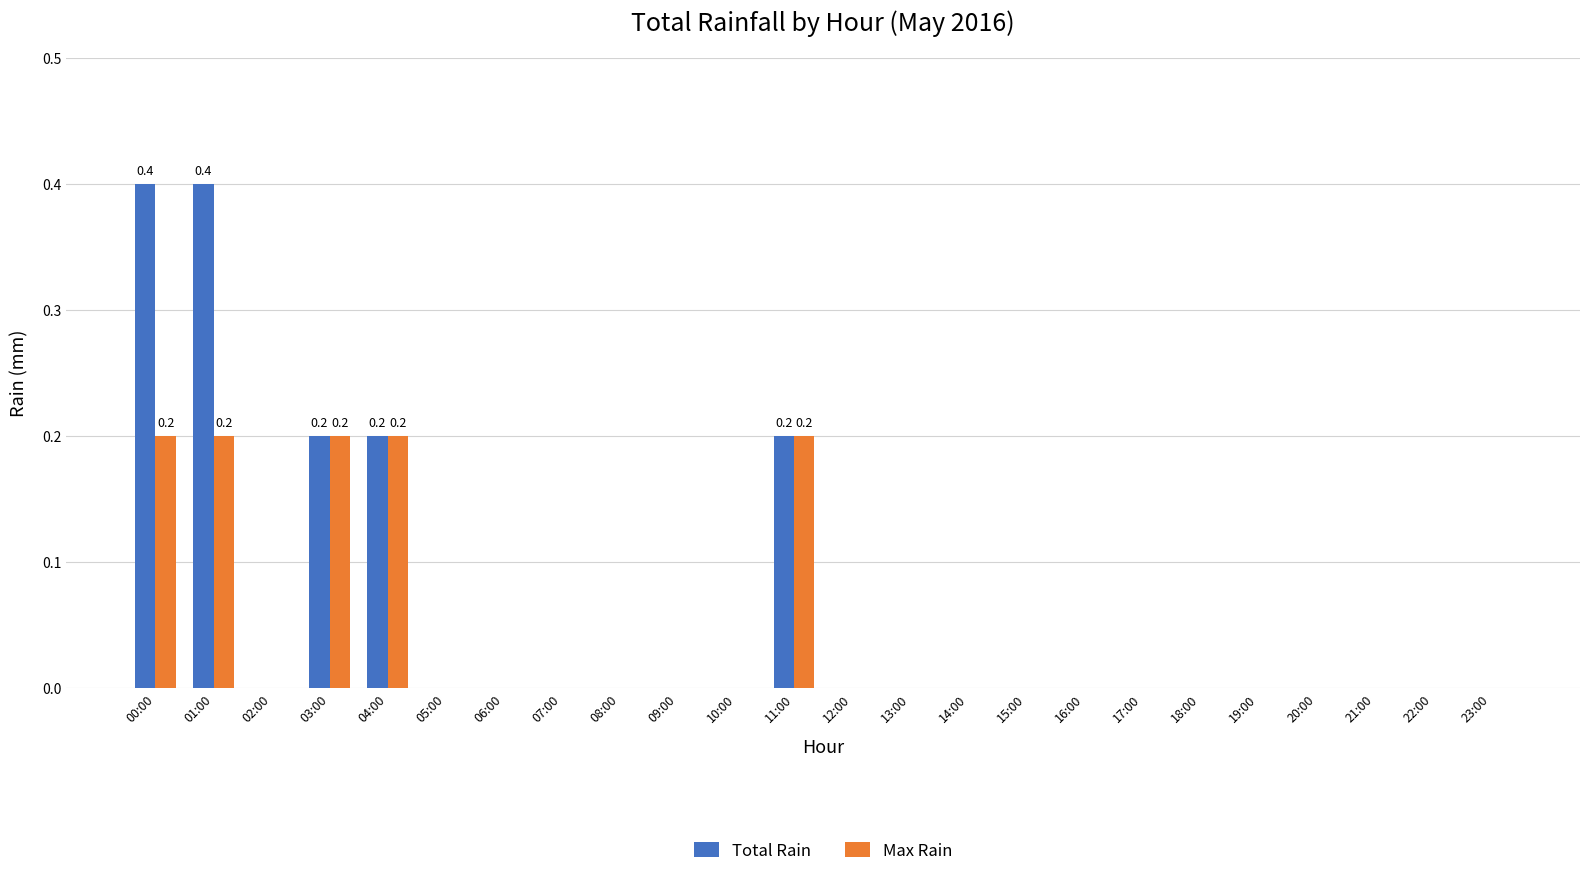

Which series has the widest spread of values?

Total Rain